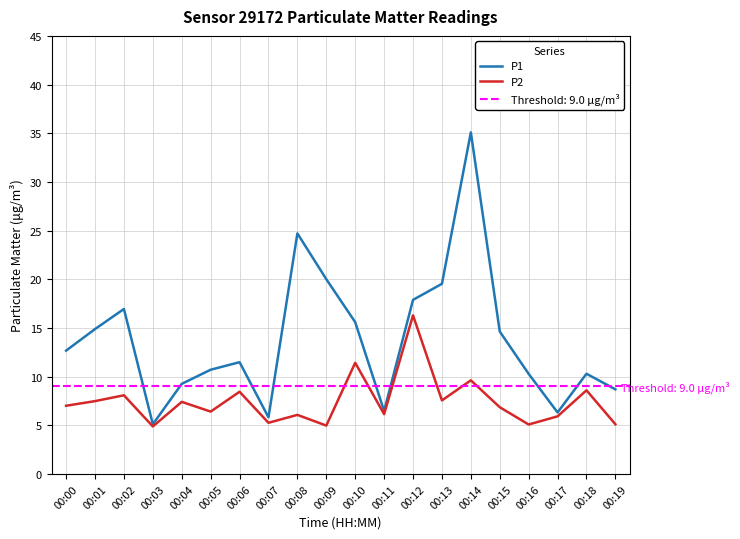

Which series changed the most between 00:07 and 00:13?

P1